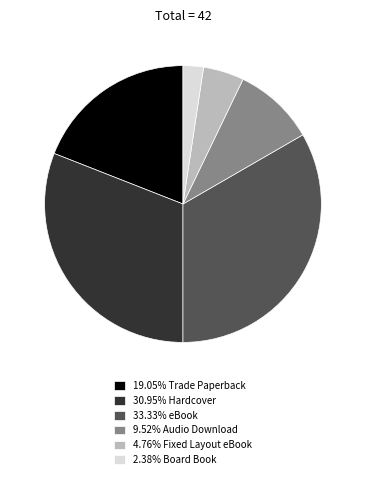

Combined, do 19.05% Trade Paperback and 2.38% Board Book account for over 50%?

No